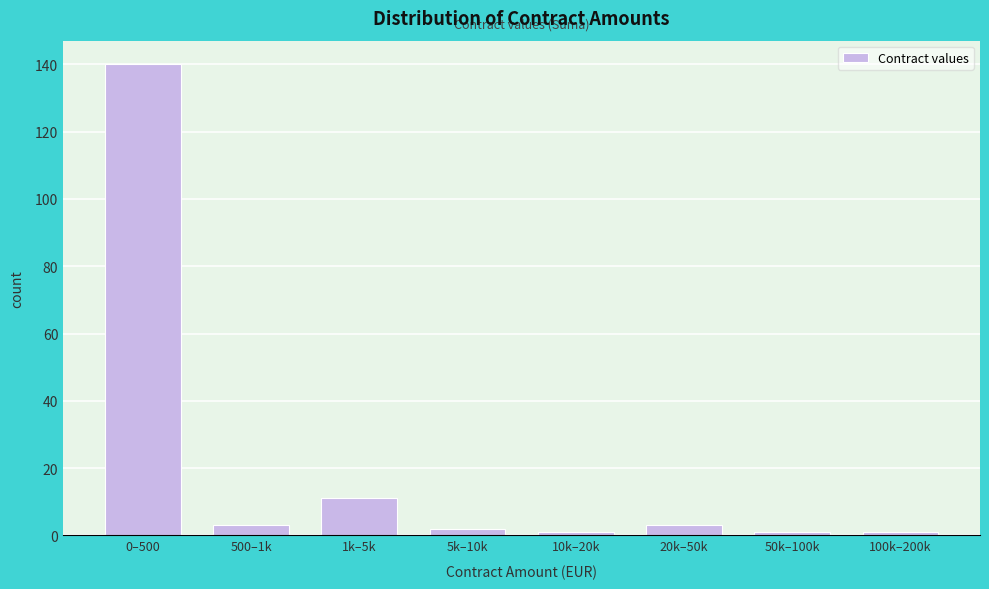

Reading left to right, what are all the values shown in this chart?

140	3	11	2	1	3	1	1